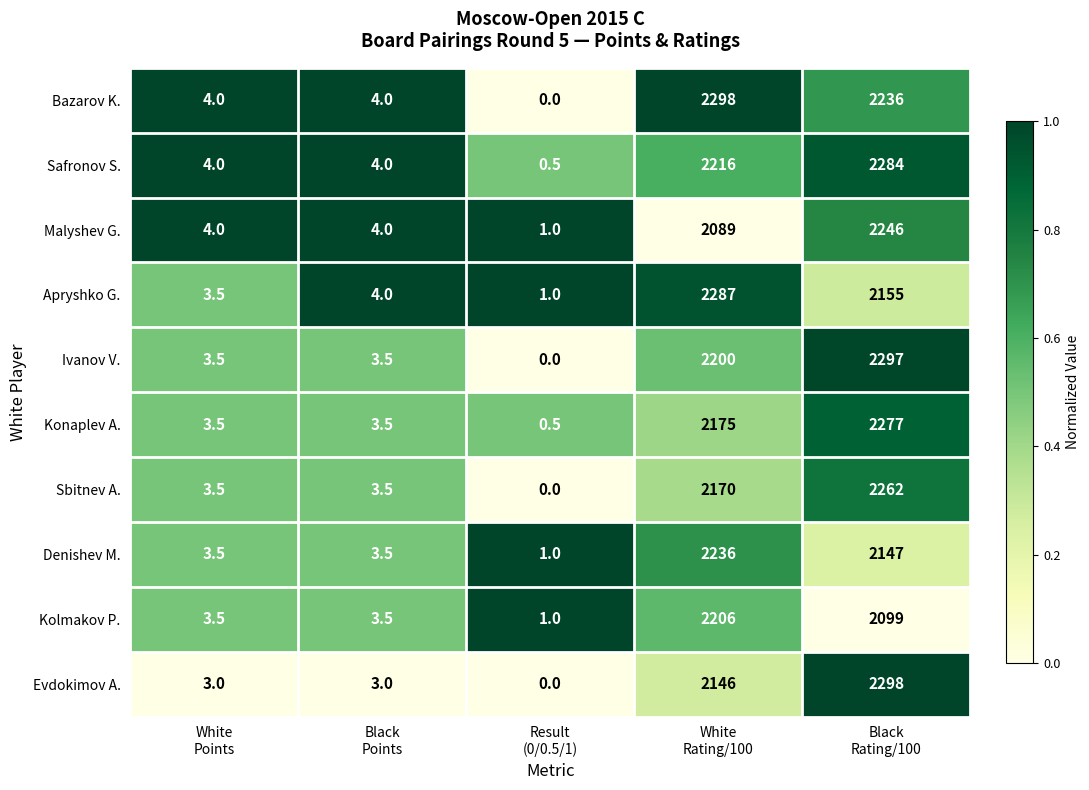

What is the difference between the maximum and minimum values in the Sbitnev A. series?

2262.0